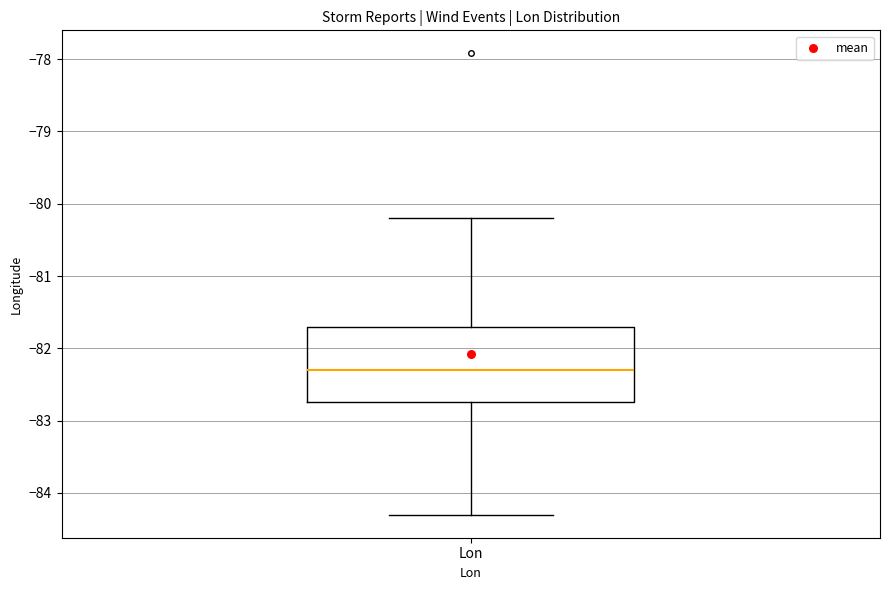

Where does the lower whisker of the box for Lon end on the y-axis? The values are not printed on the chart, so give them approximately, as read against the axis.

-84.3